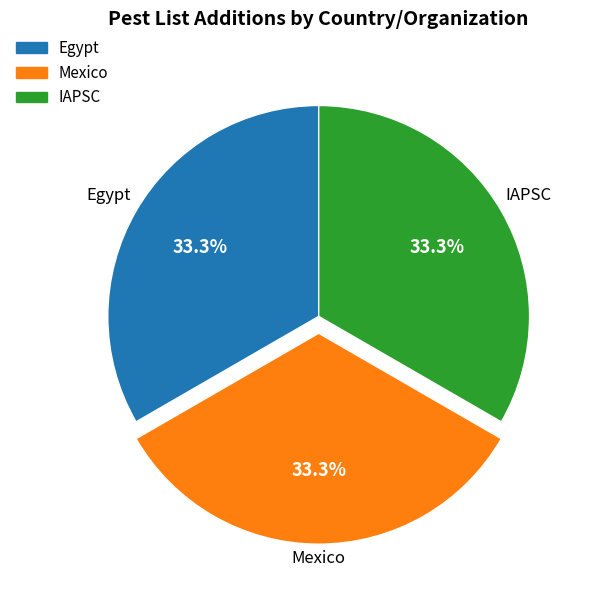

Combined, what portion of the pie is Egypt and IAPSC?

66.5%